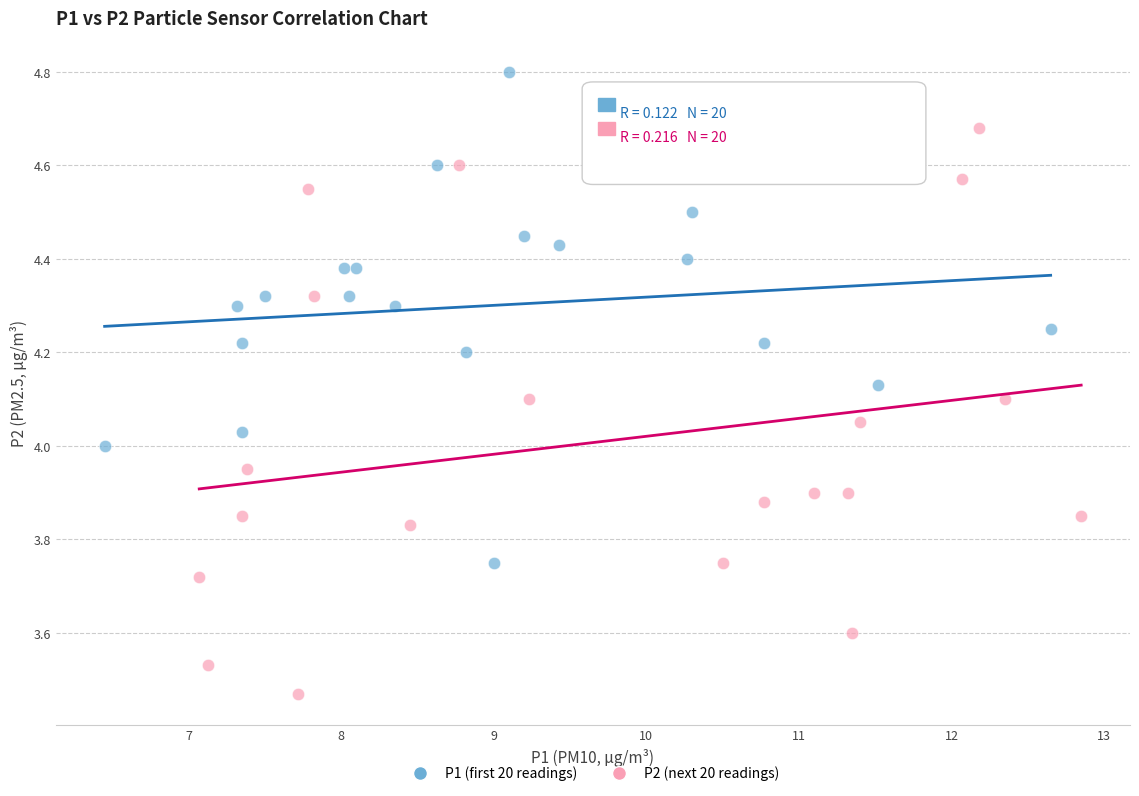

Which series reaches the minimum Y coordinate?

P2 (next 20 readings)